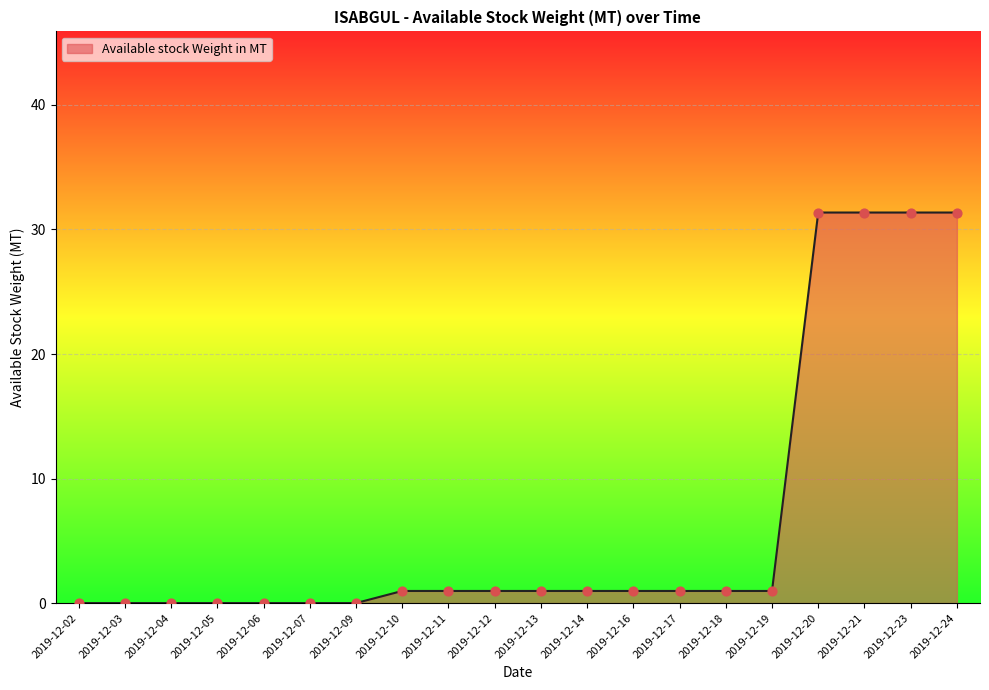

Which has a higher value, 2019-12-12 or 2019-12-07?

2019-12-12